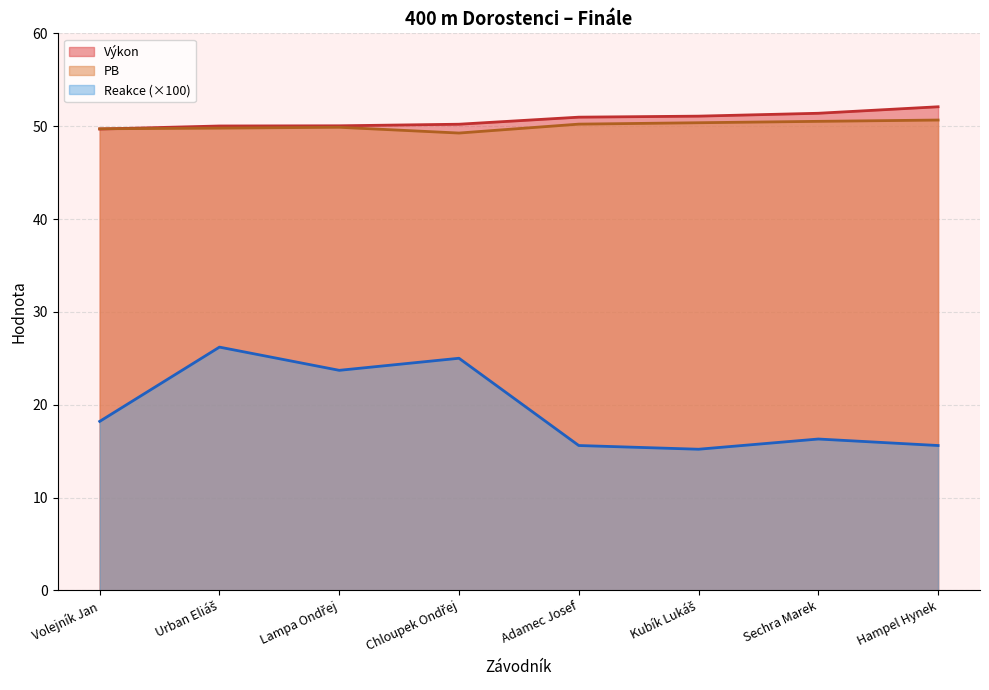

True or false: Výkon has more than 0 points higher than both neighbors.

False